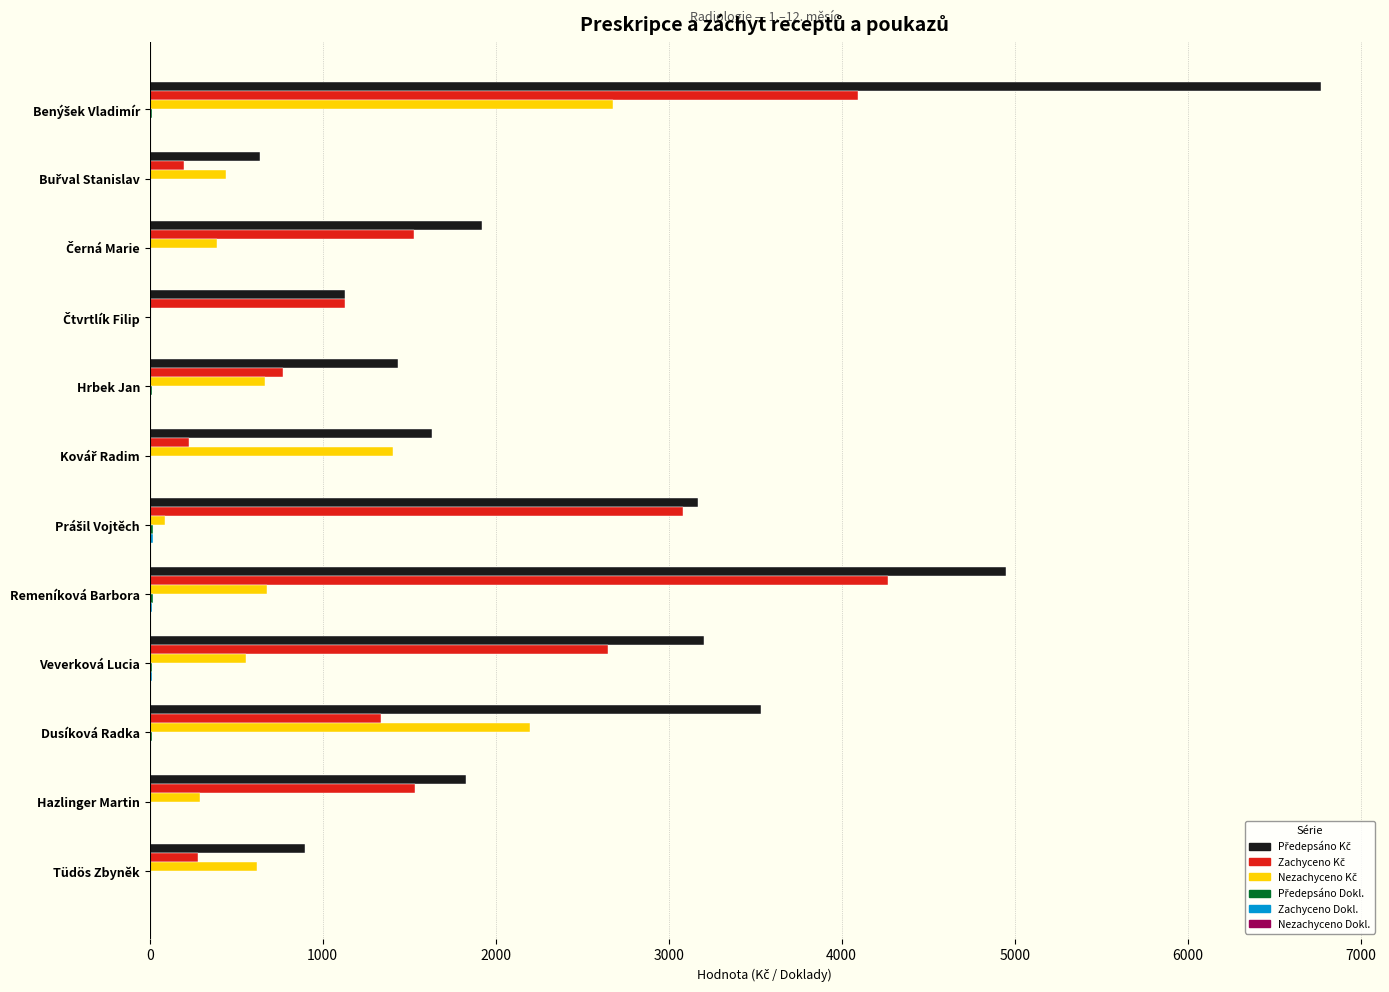

How many data points does each series have?

12